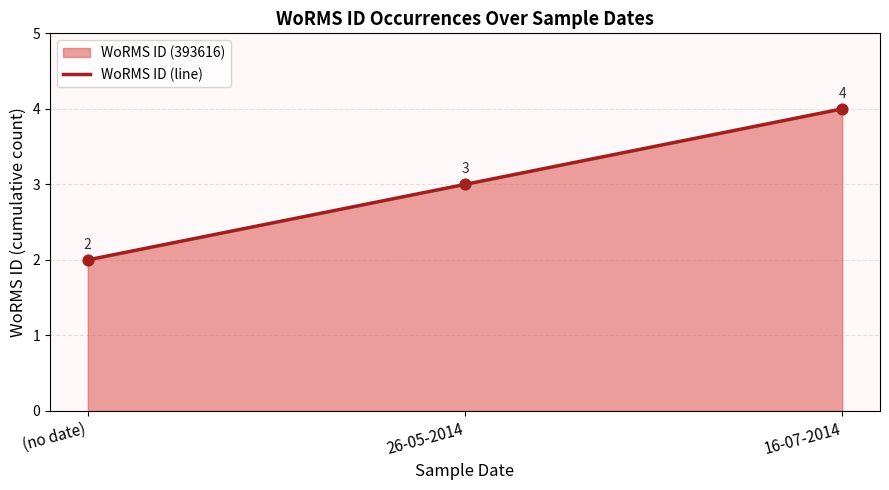

Which has a higher value, 26-05-2014 or 16-07-2014?

16-07-2014